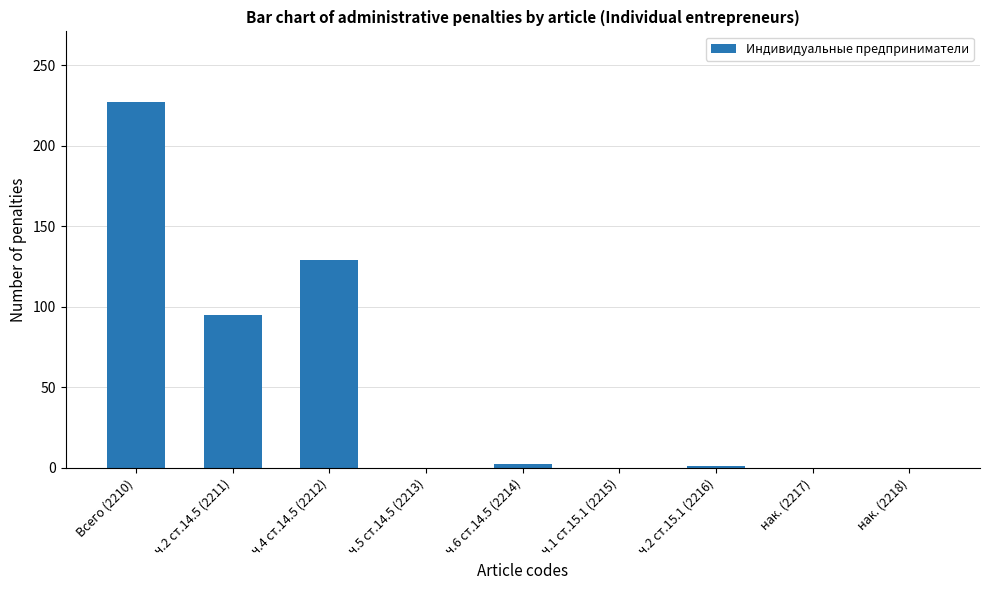

Which category has the highest value across all series?

Всего (2210)